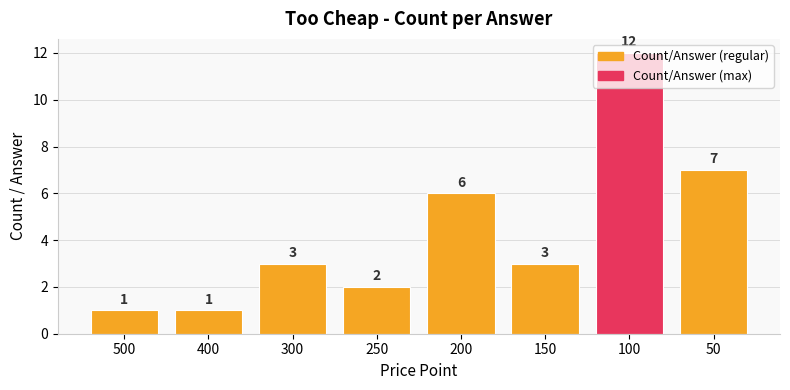

What is the difference between the second highest and second lowest values?

6